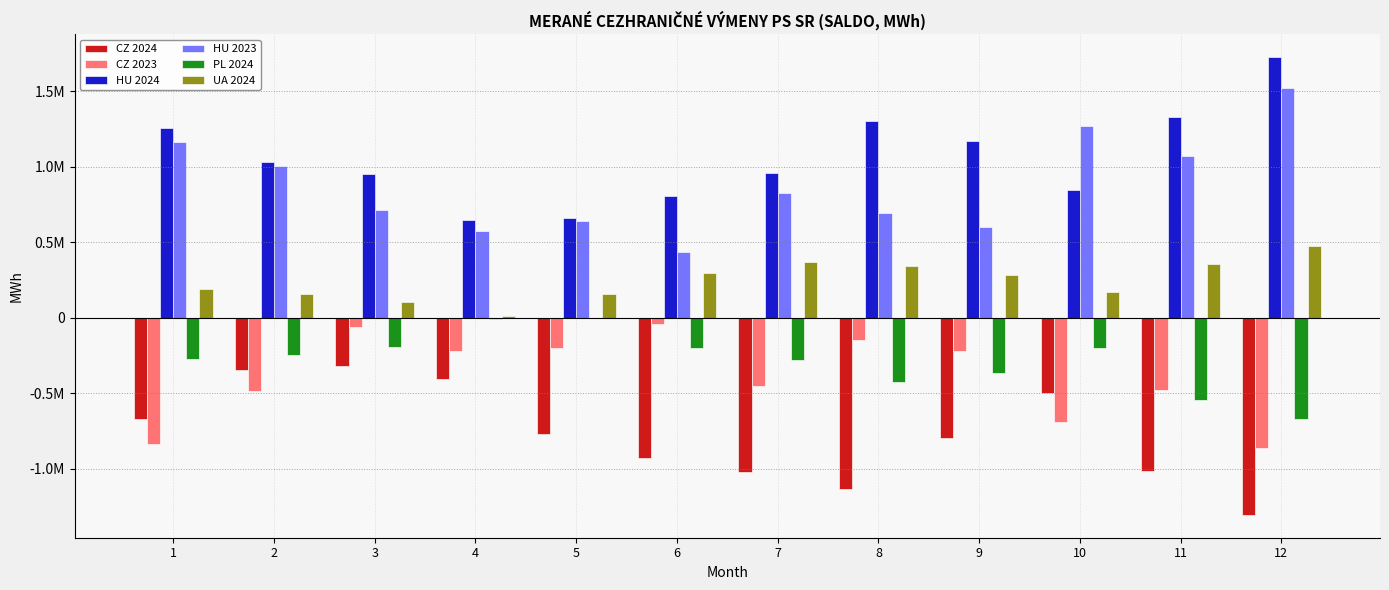

The CZ 2023 series shows -12064.1 at 3. True or false?

False